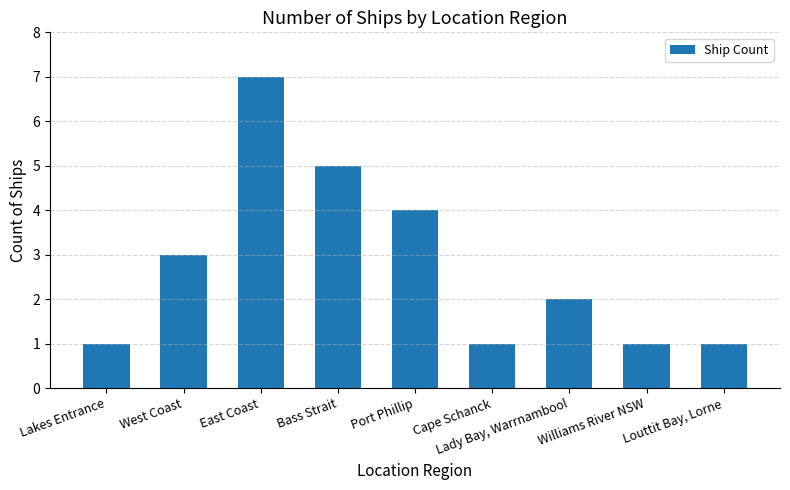

What is the sum of the values at Lady Bay, Warrnambool and Williams River NSW?

3